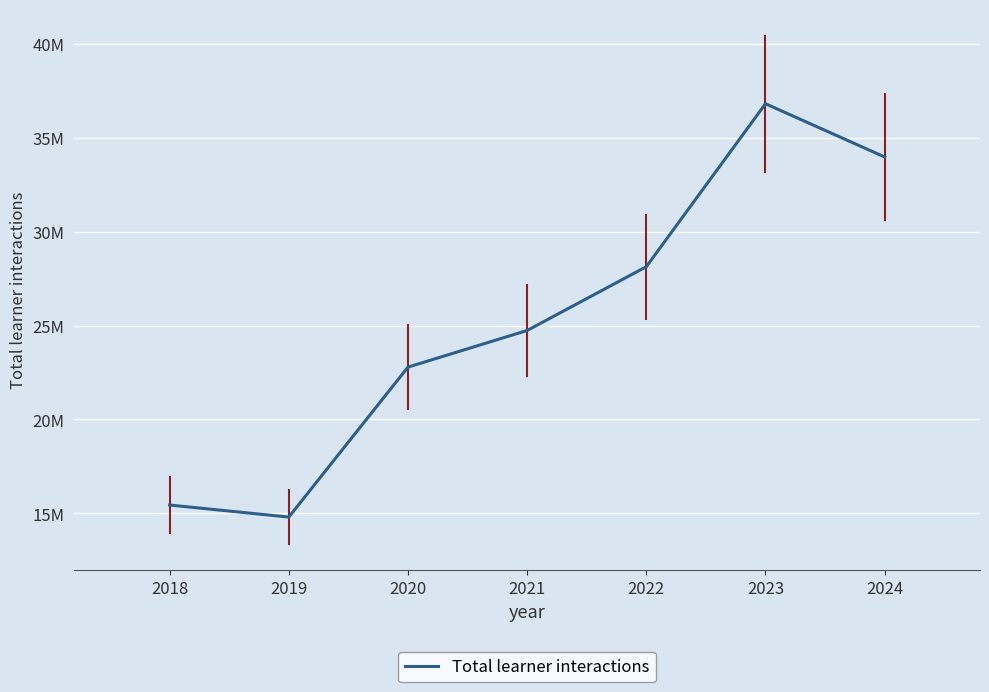

What is the change in value from 2020 to 2023?

+14032313